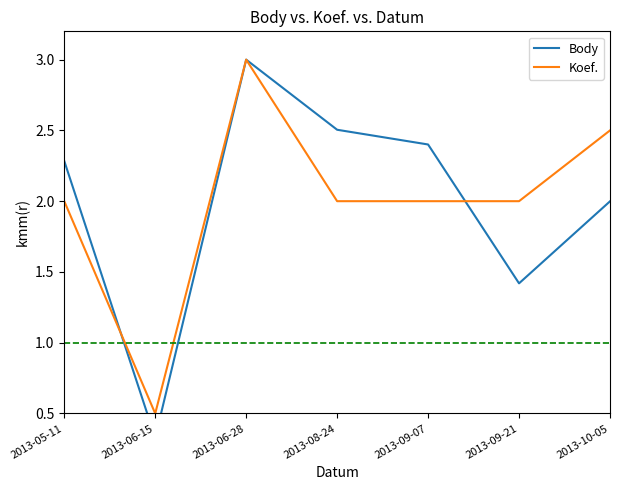

Count the Koef. values in the range 2 to 3.

6